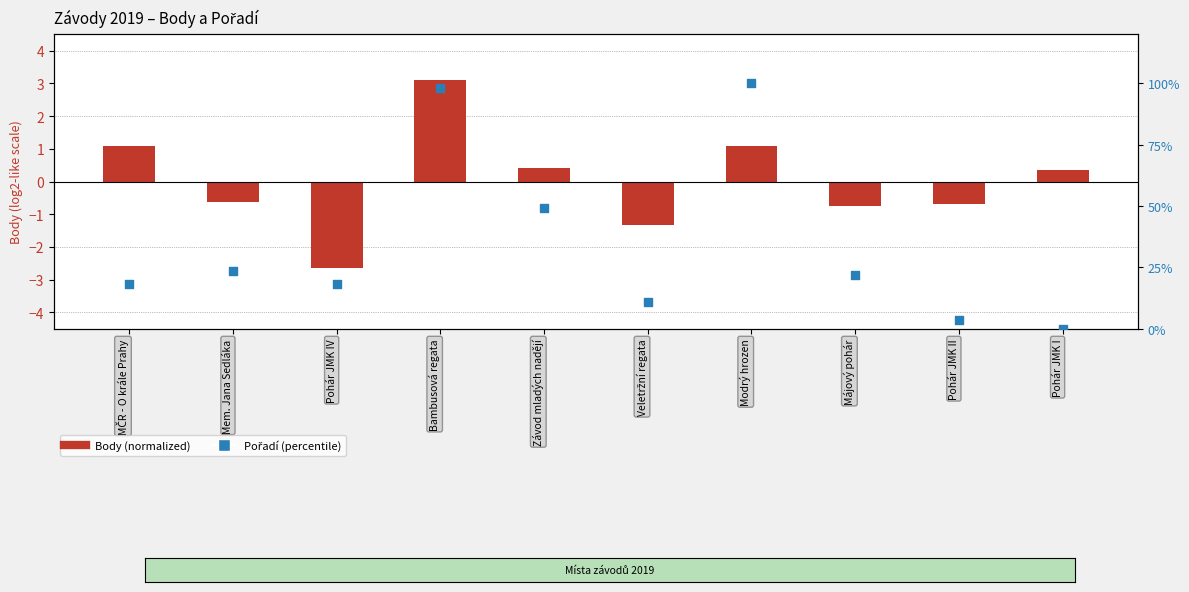

Which series has the largest total across all categories?

Pořadí (percentile)